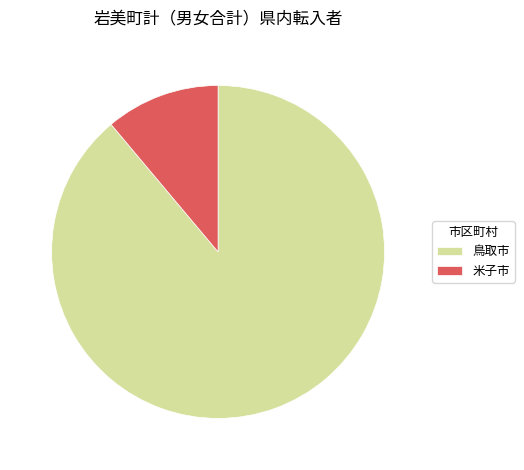

True or false: 鳥取市 accounts for 50% of the total.

False